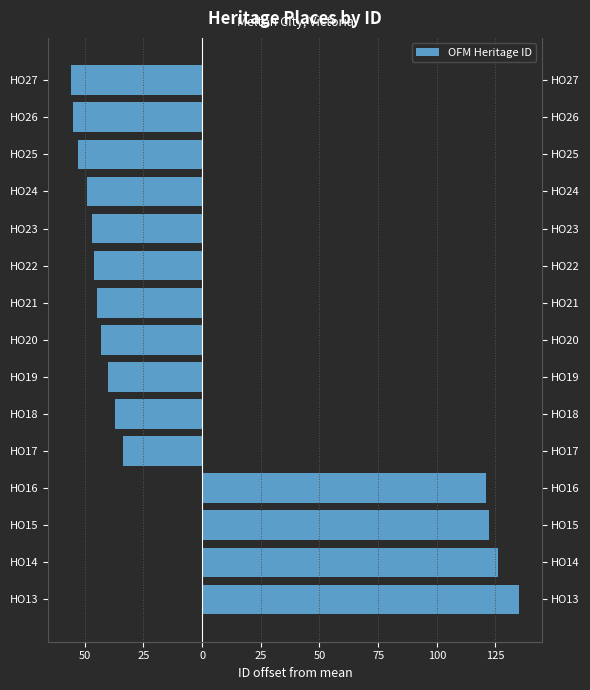

What is the smallest value displayed?

-55.9